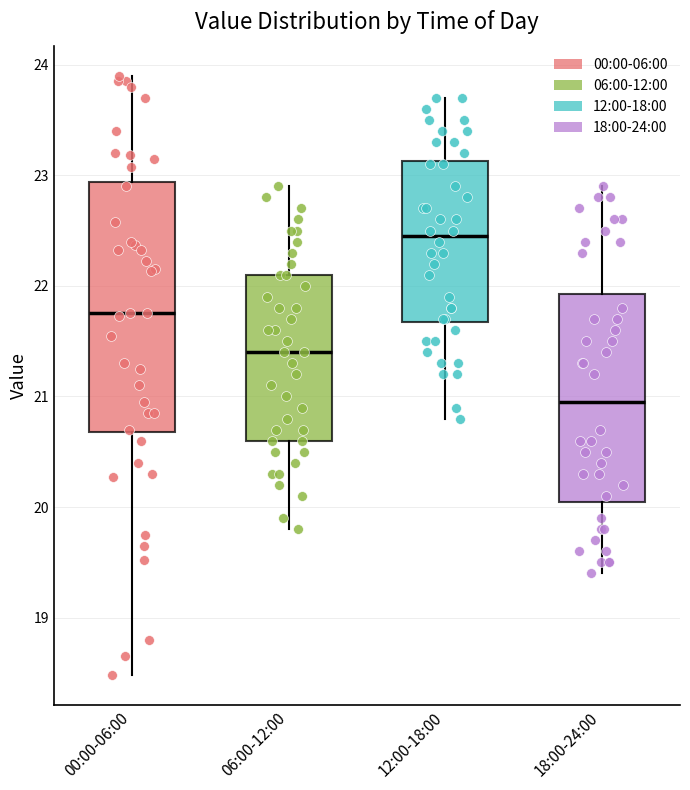

Reading left to right, read every box against the y-axis: the position of its median line, the range the box covers, and the ends of its whiskers. The values are not printed on the chart, so give them approximately, as read against the axis.

00:00-06:00: median 21.8, box 20.7 to 22.9, whiskers 18.5 to 23.9
06:00-12:00: median 21.4, box 20.6 to 22.1, whiskers 19.8 to 22.9
12:00-18:00: median 22.5, box 21.7 to 23.1, whiskers 20.8 to 23.7
18:00-24:00: median 21.0, box 20.1 to 21.9, whiskers 19.4 to 22.9